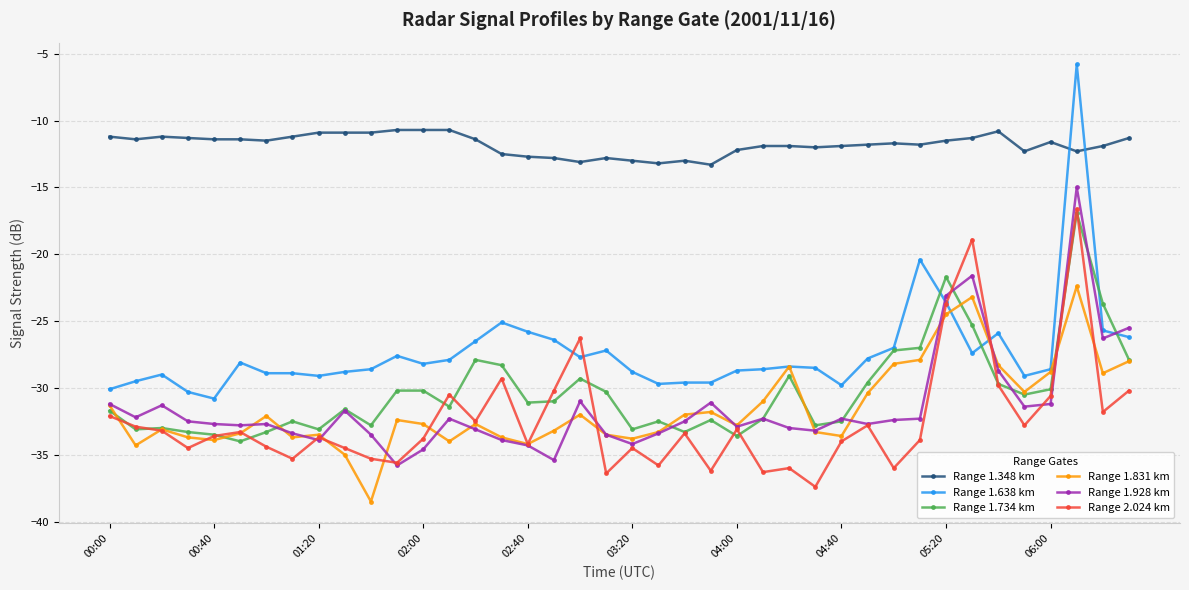

Which series has the largest range (max minus min)?

Range 1.638 km